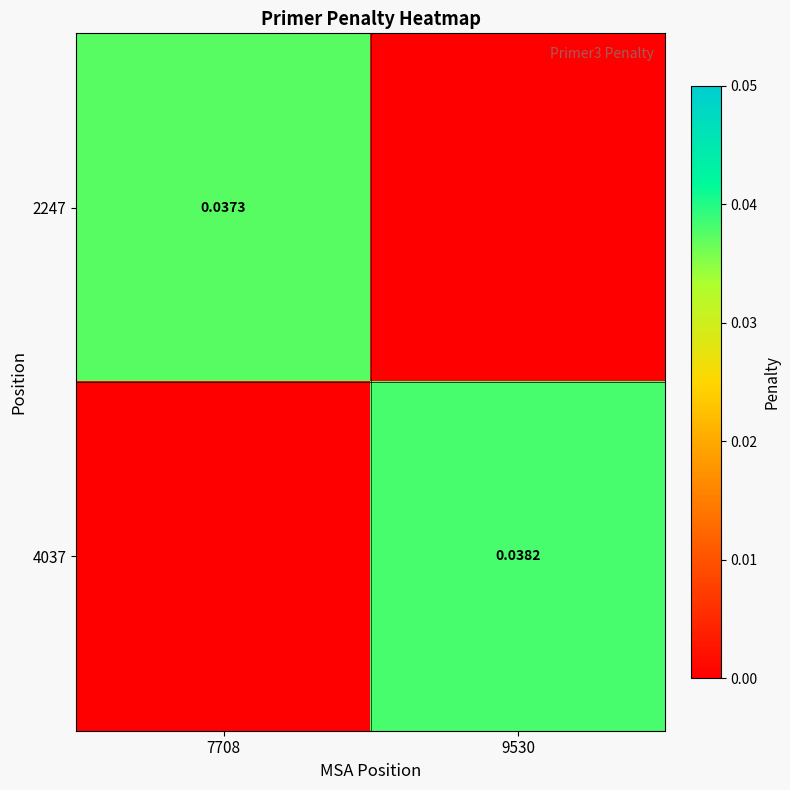

How many 4037 values are between 0 and 1?

2